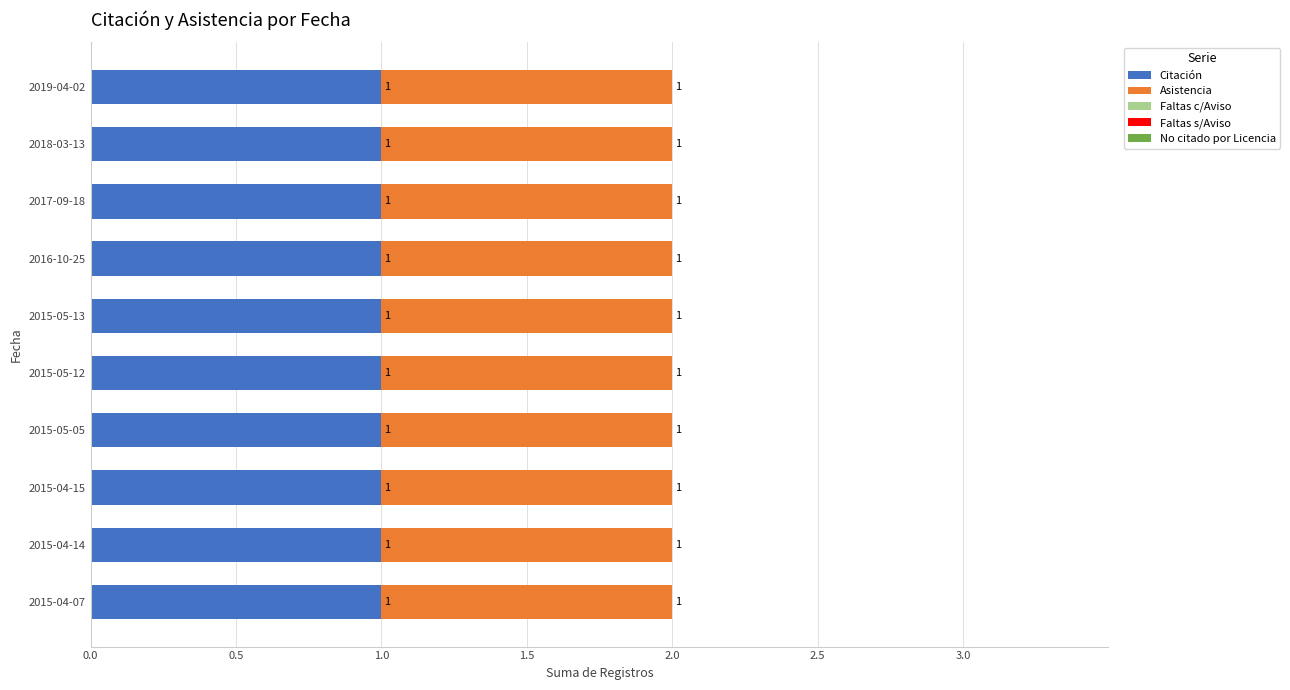

What is the spread (max minus min) of values at 2018-03-13?

1